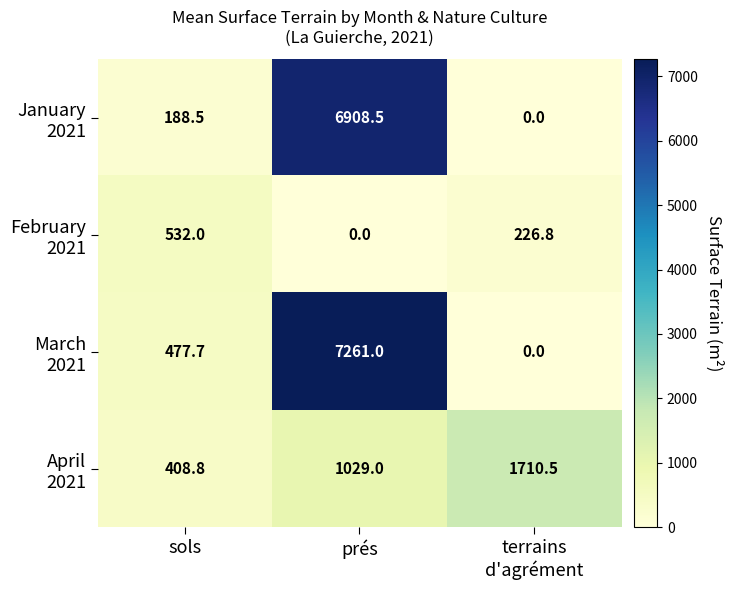

What is the difference between the highest and lowest values at prés?

7261.0